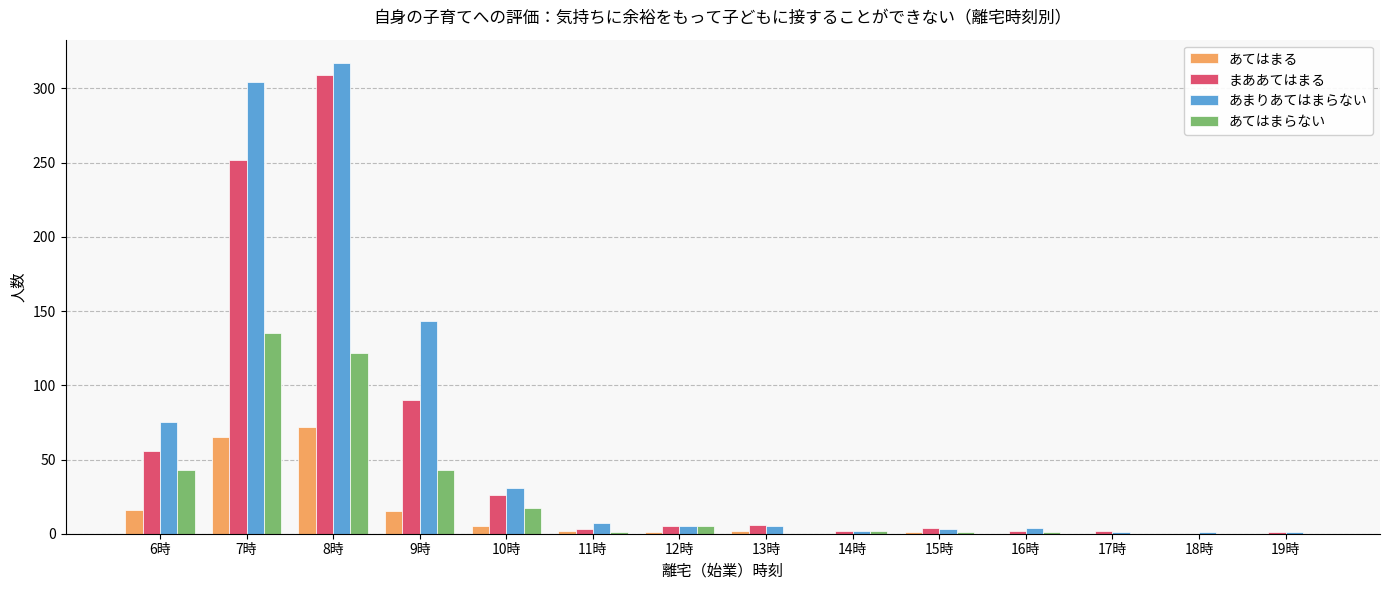

What is the sum of all まああてはまる values?

758